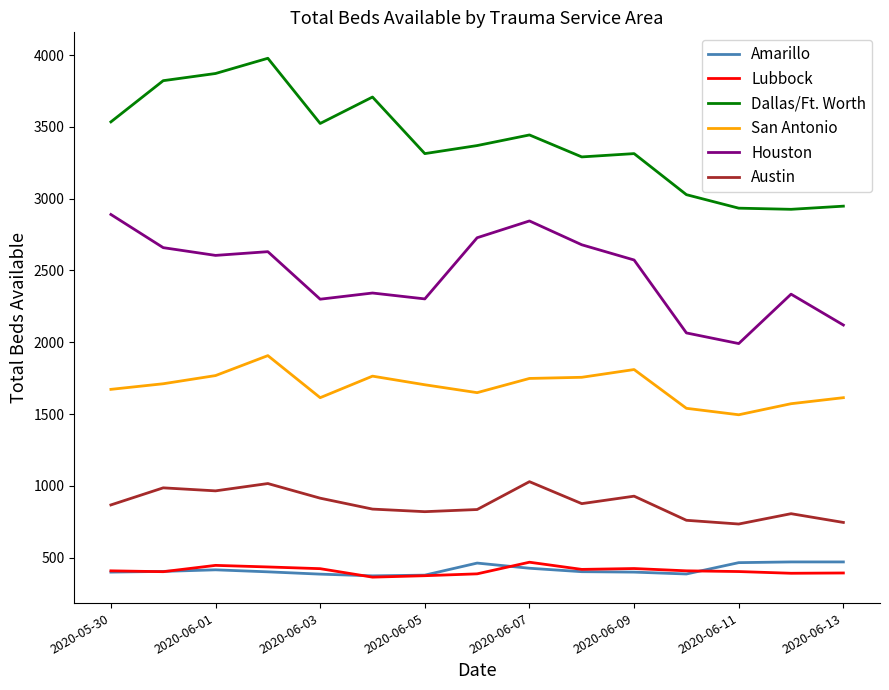

True or false: Amarillo and Austin cross at least once.

False